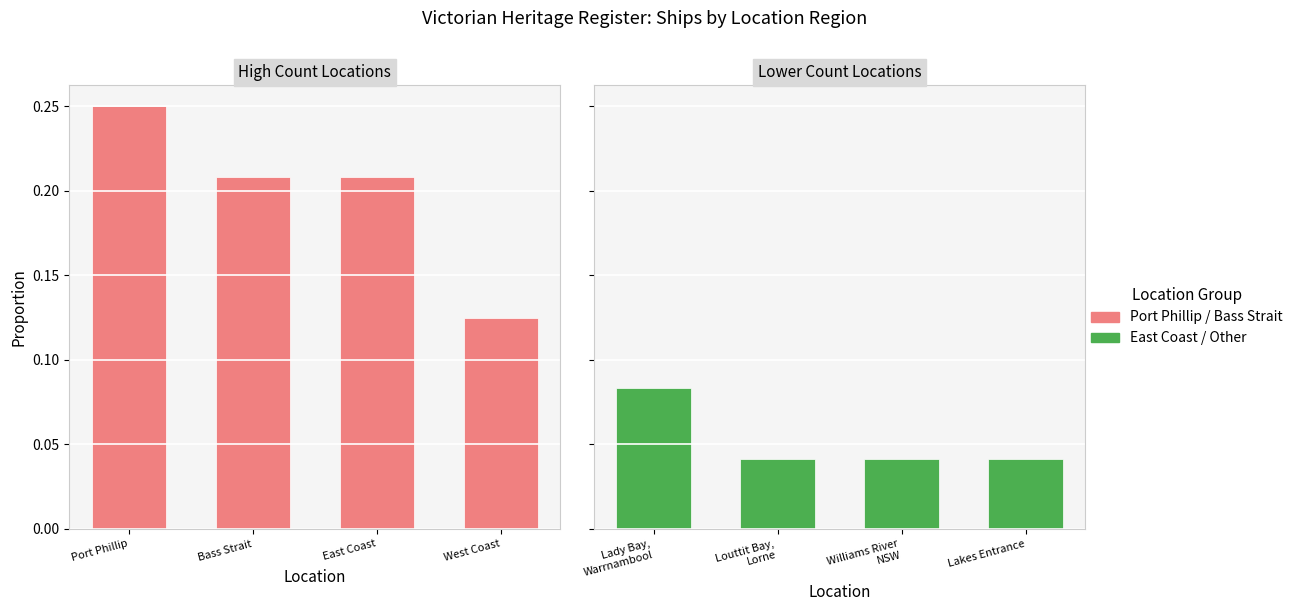

True or false: East Coast / Other has a value of 0.1 at Lakes Entrance.

False